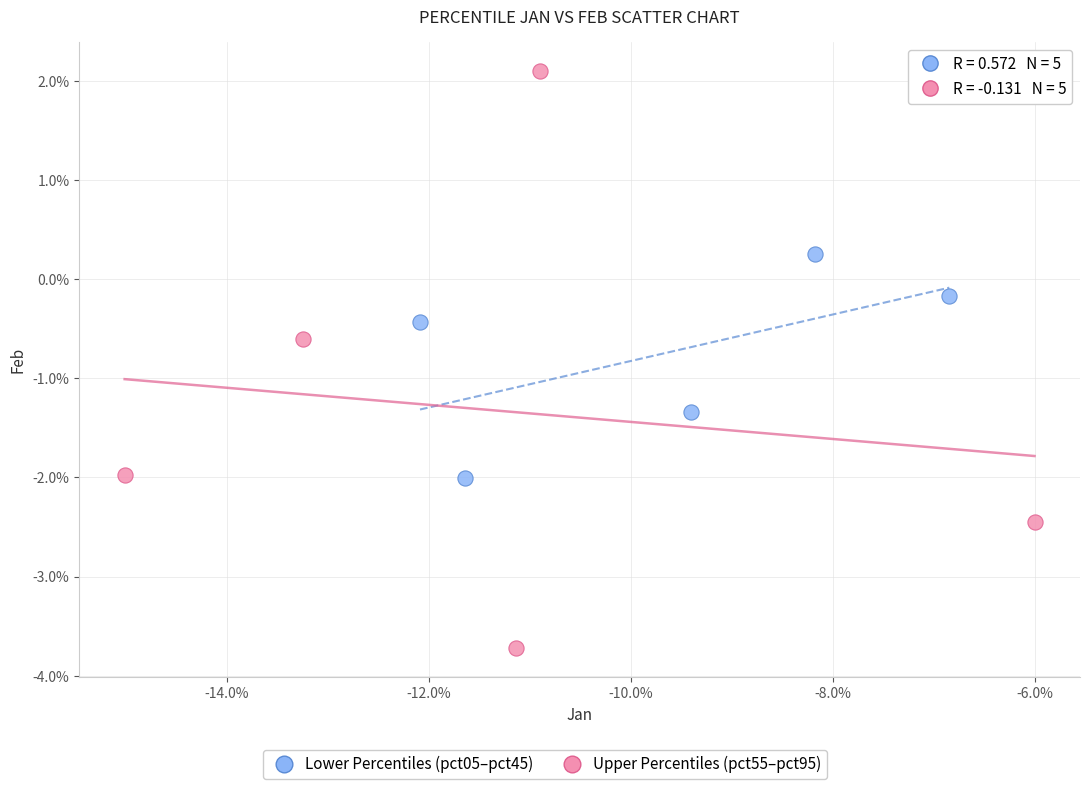

Which series reaches the maximum Y coordinate?

Upper Percentiles (pct55–pct95)